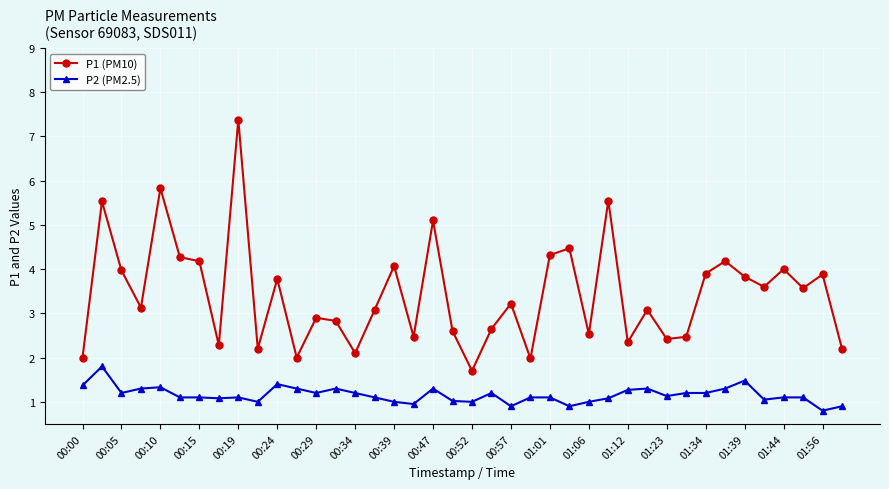

Count the number of categories in the chart.

40